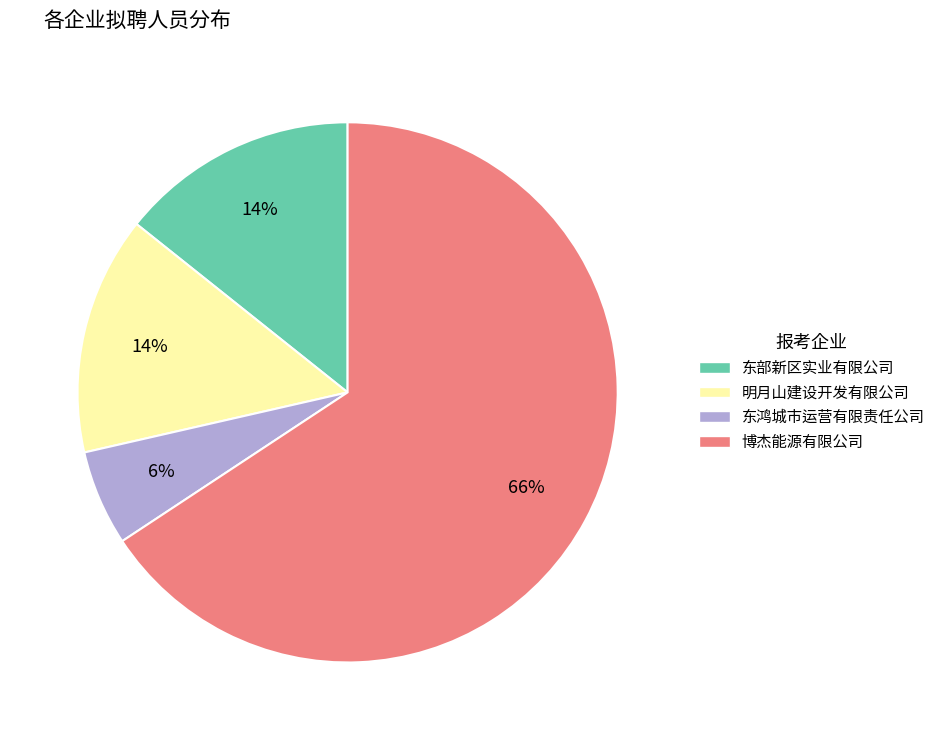

Which slice is the smallest?

东鸿城市运营有限责任公司